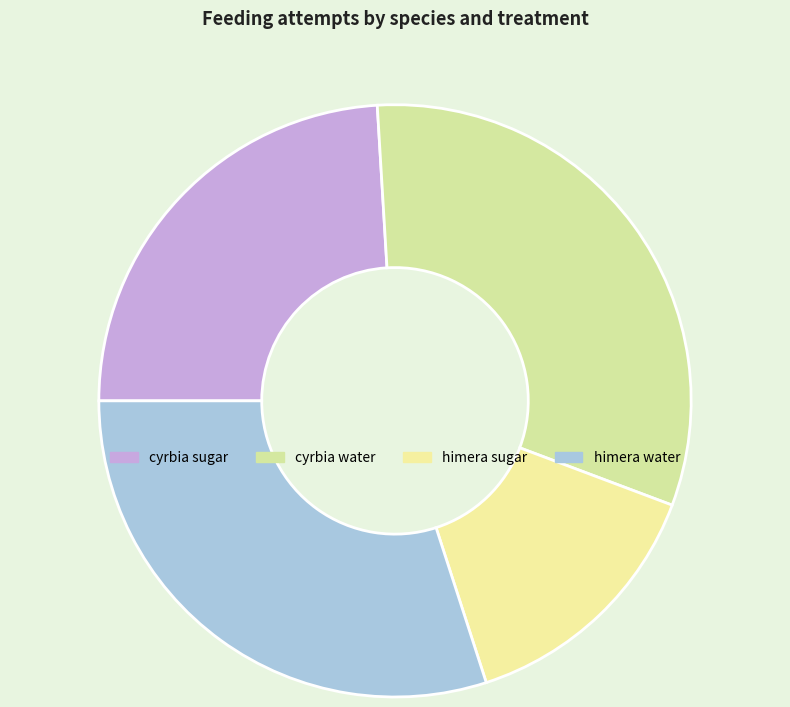

Count the number of slices in the pie.

4